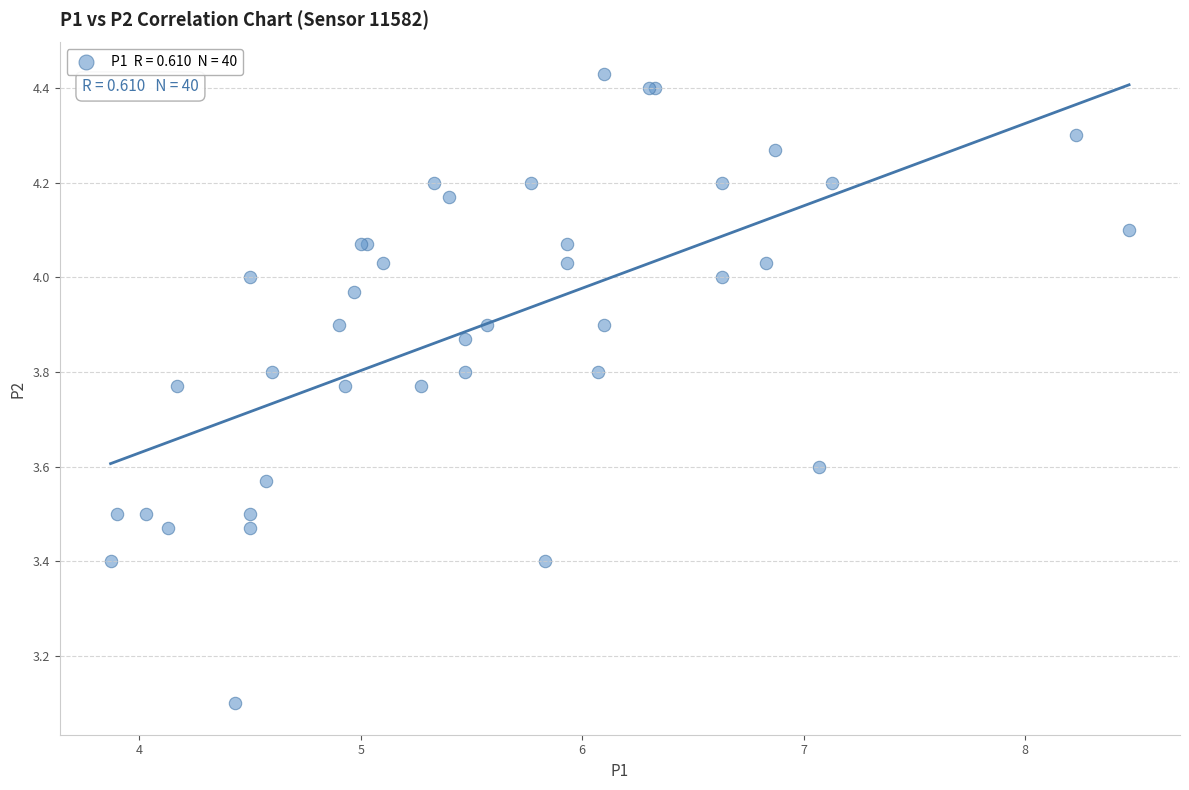

What Y value in the scatter plot is closest to 3?

3.1